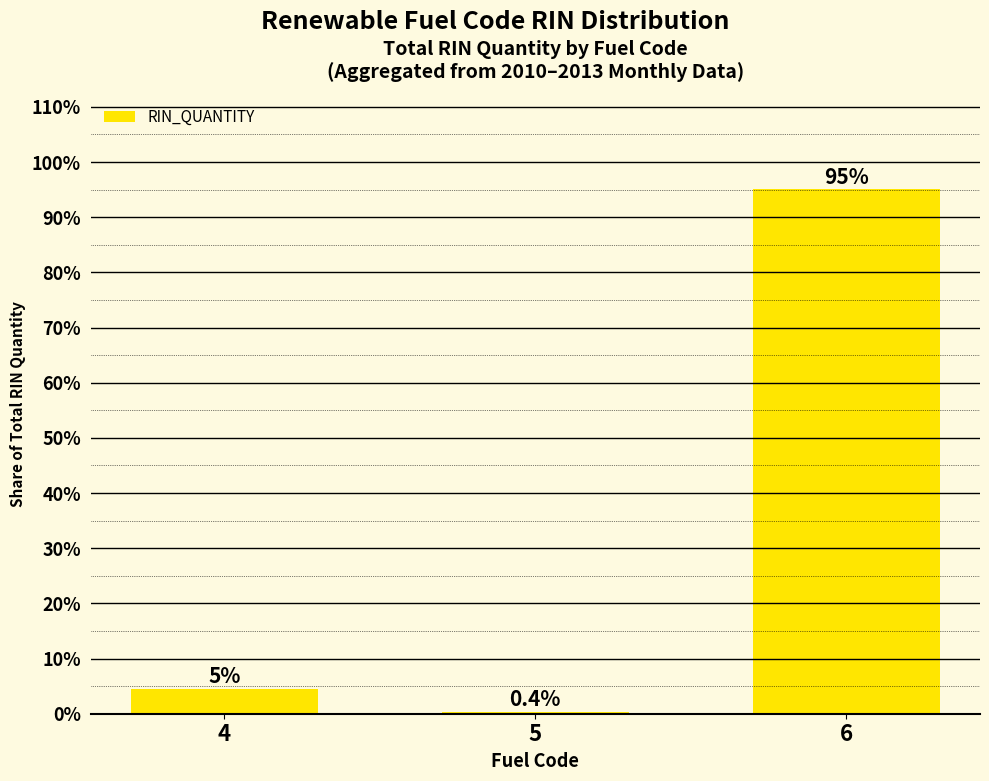

At which label does the data first exceed 4?

4